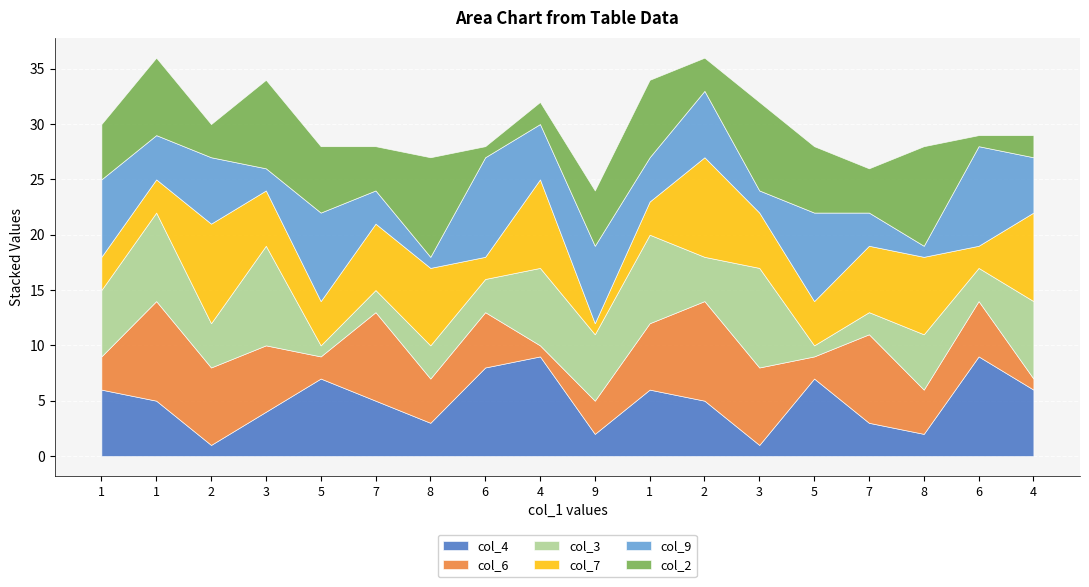

List the labels in order of col_2 value, smallest first.

6, 6, 4, 4, 2, 2, 7, 7, 1, 9, 5, 5, 1, 1, 3, 3, 8, 8